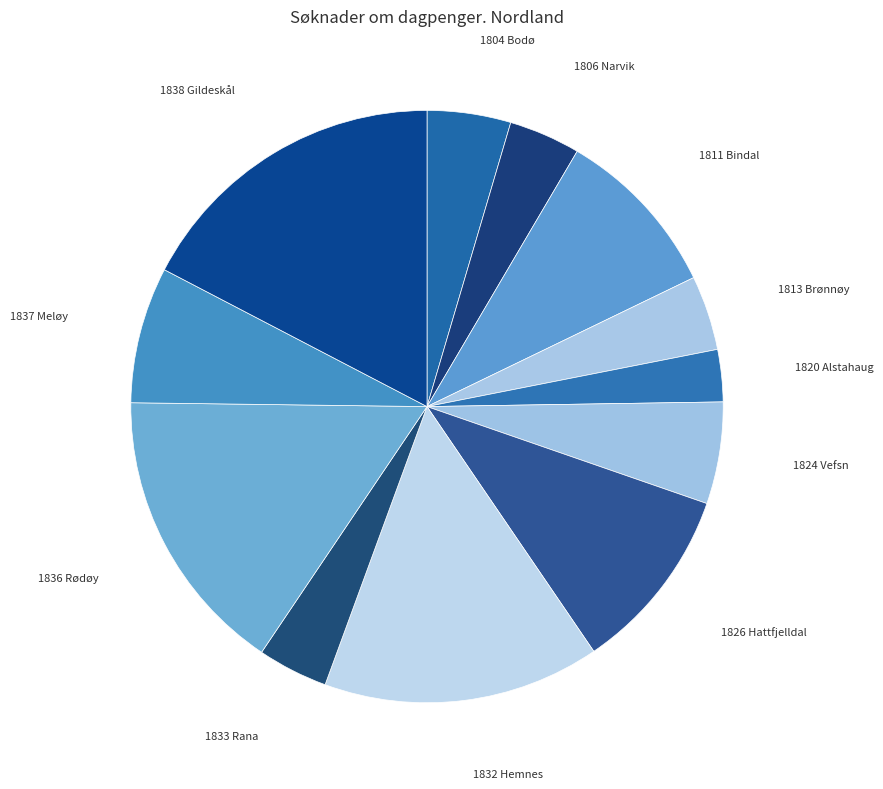

To the nearest percent, what is the average slice percentage?

8%